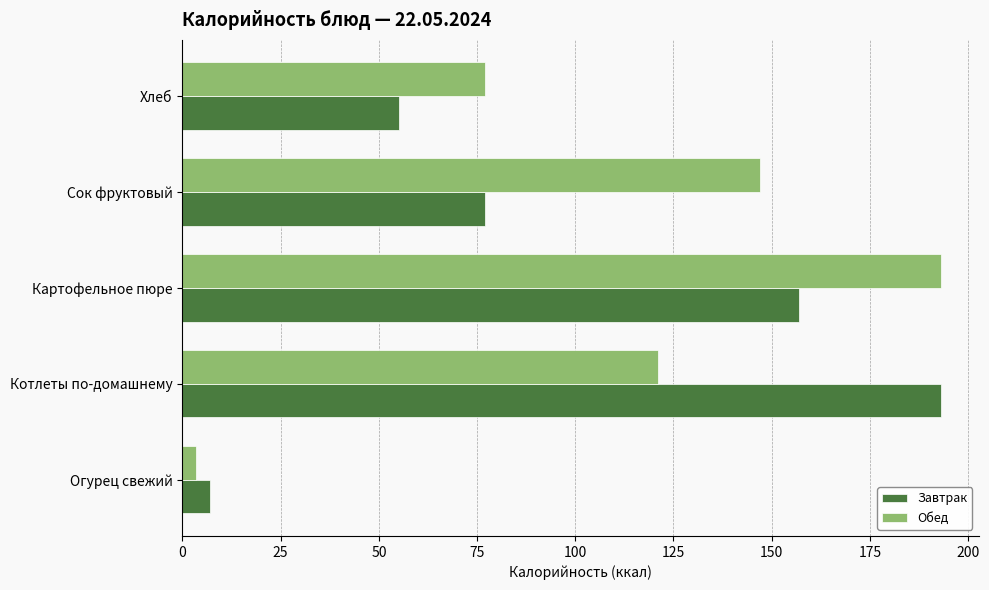

How many distinct data groups are displayed?

2